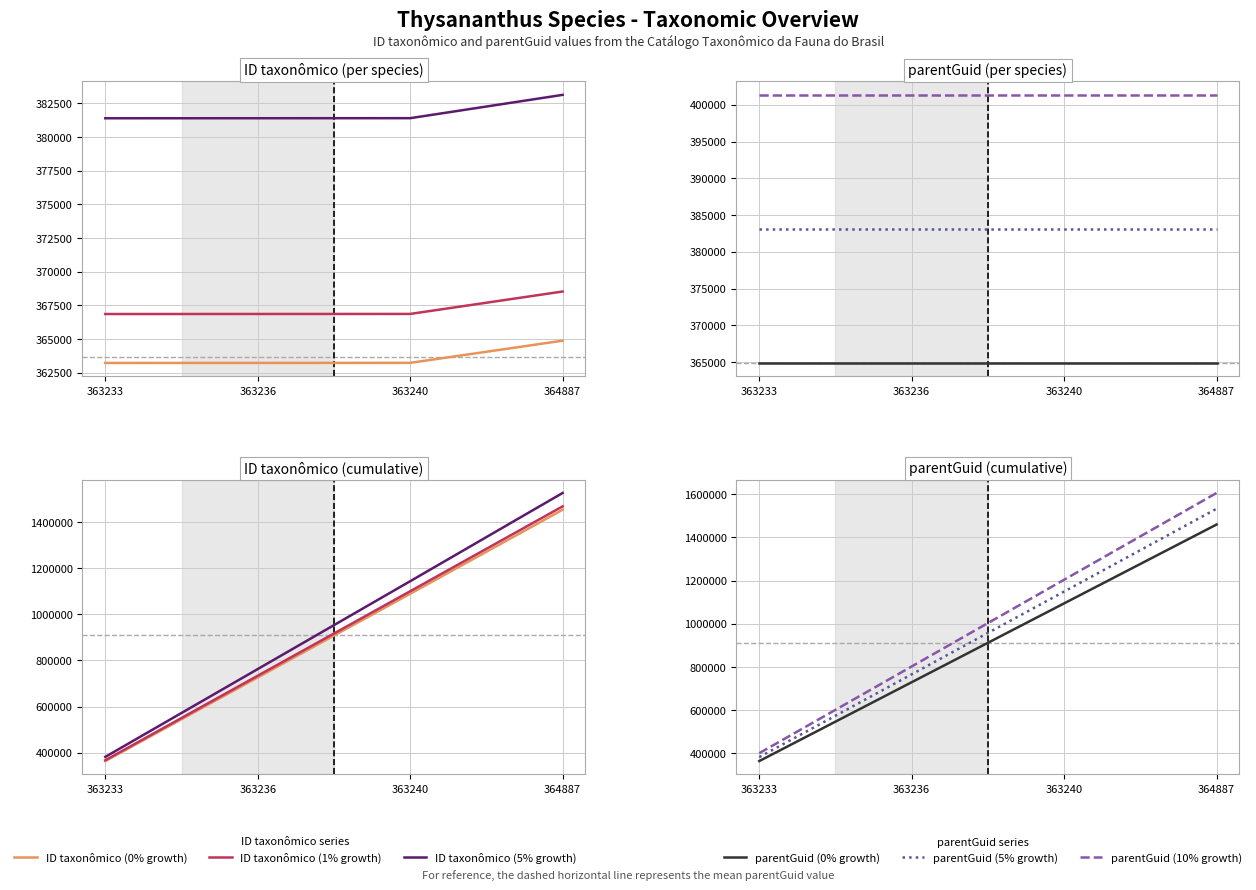

Approximately how many times larger is the value at 364887 compared to 363240?

1.0